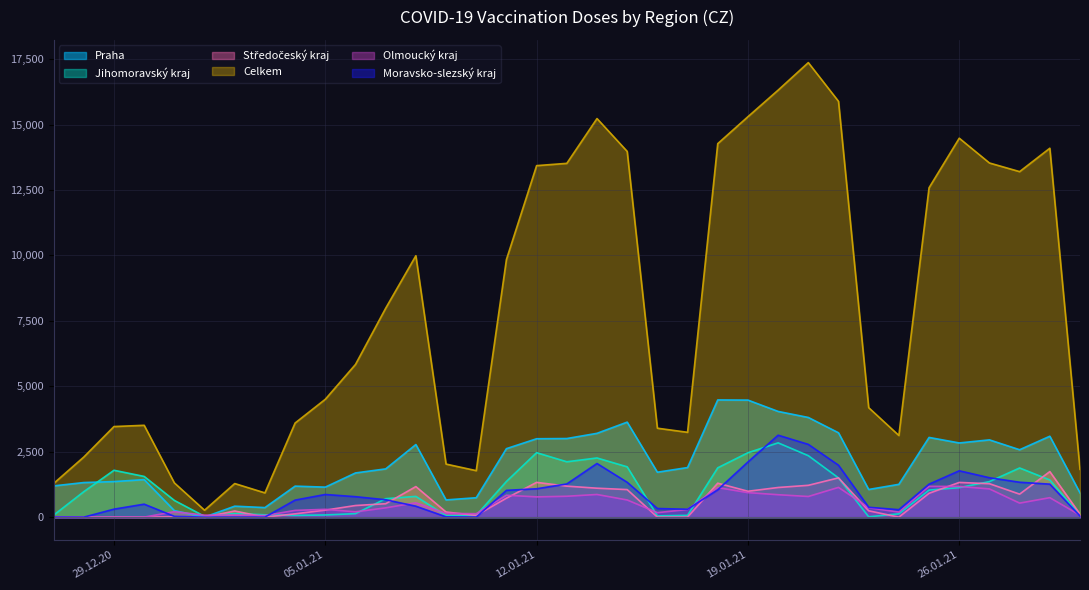

What is the maximum value for Jihomoravský kraj?

2839